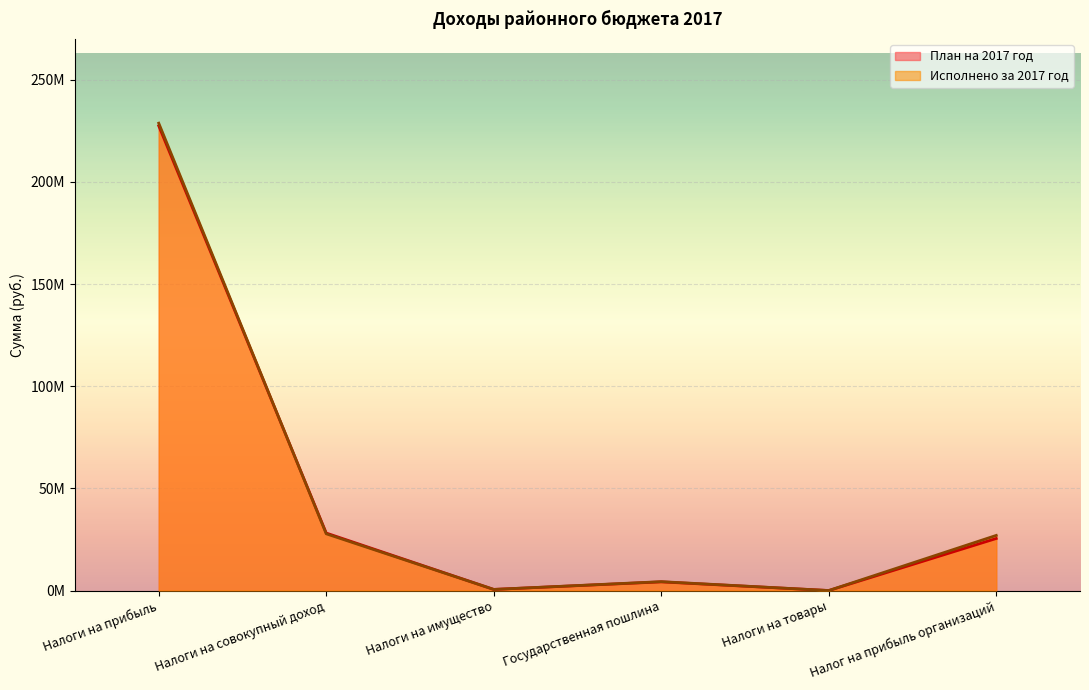

Does the chart display data point markers on the line(s)?

No